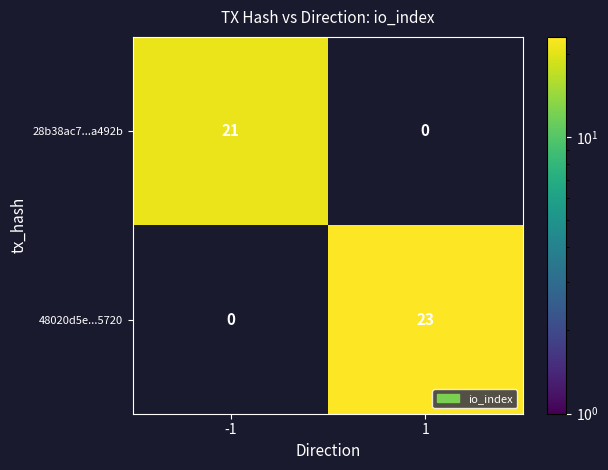

Which series changed the most between -1 and 1?

48020d5e...5720